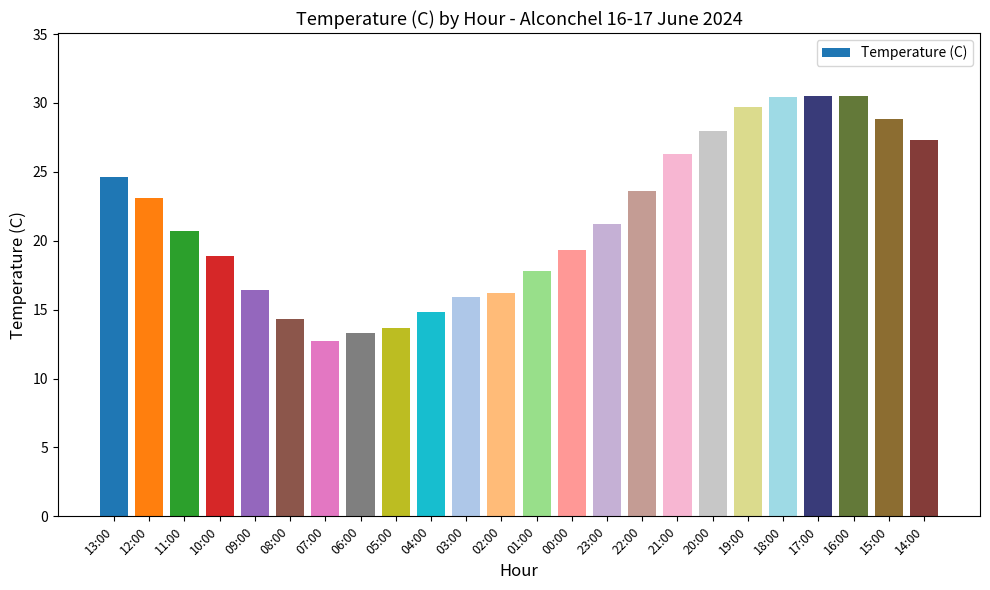

The chart shows a value of 30.5 at 17:00. True or false?

True